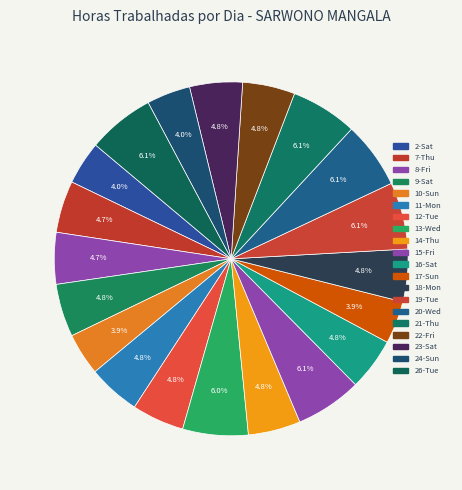

How many slices are in this pie chart?

20